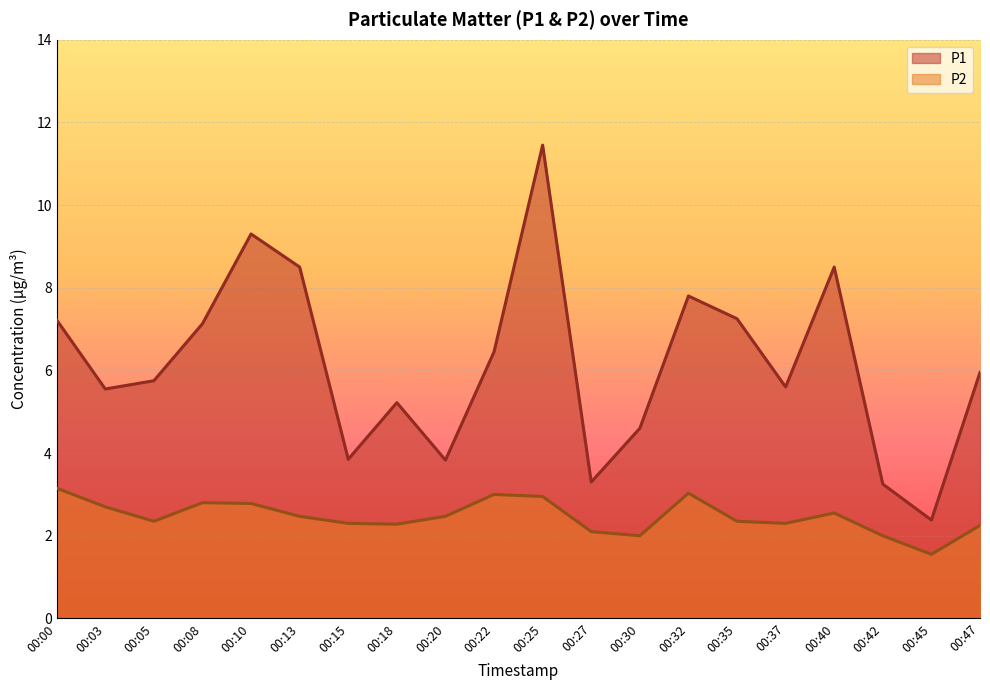

Rank the series at 00:05 from lowest to highest value.

P2, P1